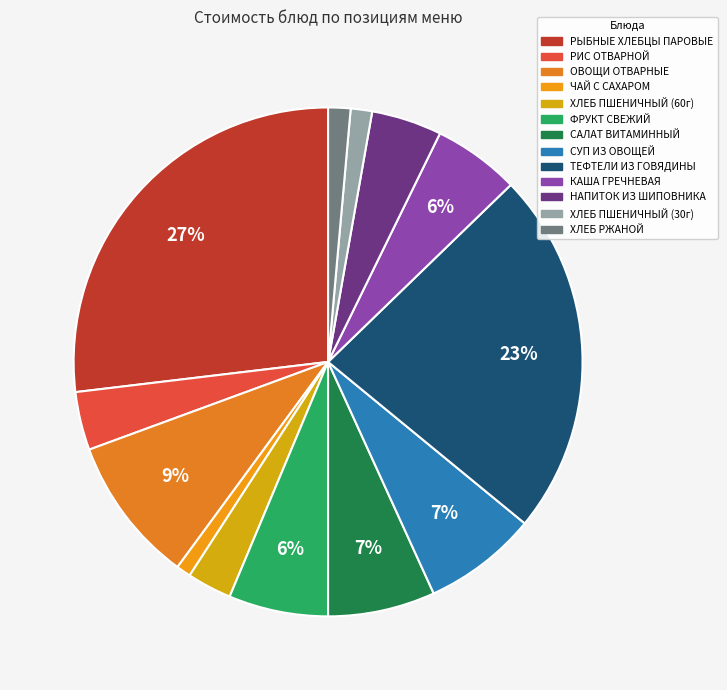

What is the largest slice in the pie chart?

РЫБНЫЕ ХЛЕБЦЫ ПАРОВЫЕ